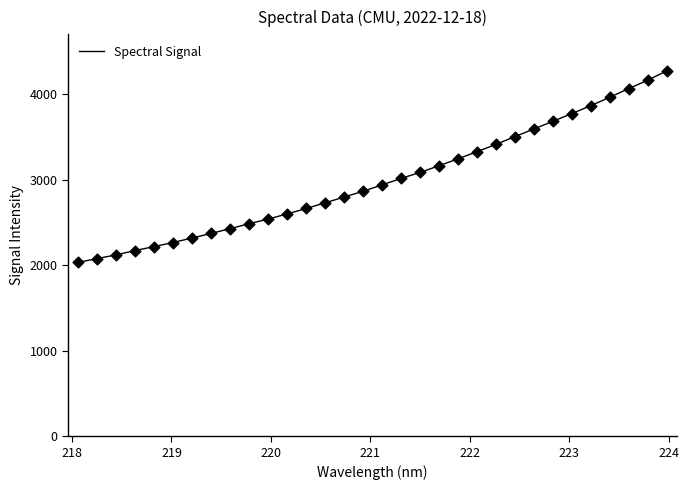

What is the difference between the maximum and minimum values?

2239.2